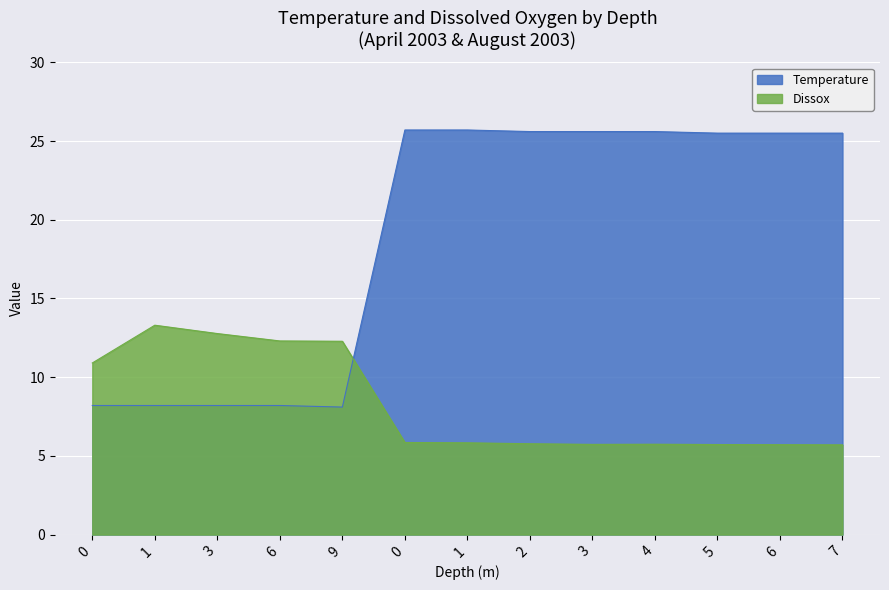

What are all the series names shown in the legend?

Temperature, Dissox